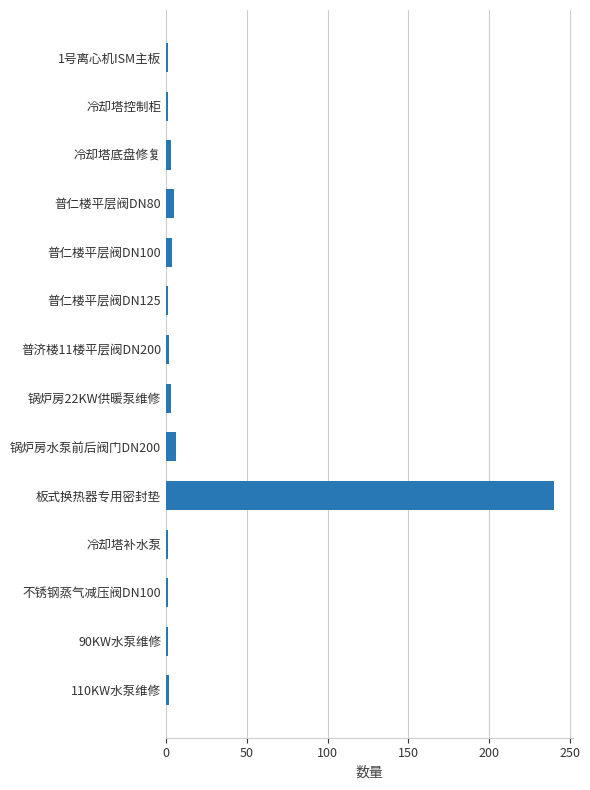

Between 板式换热器专用密封垫 and 普济楼11楼平层阀DN200, which is larger?

板式换热器专用密封垫